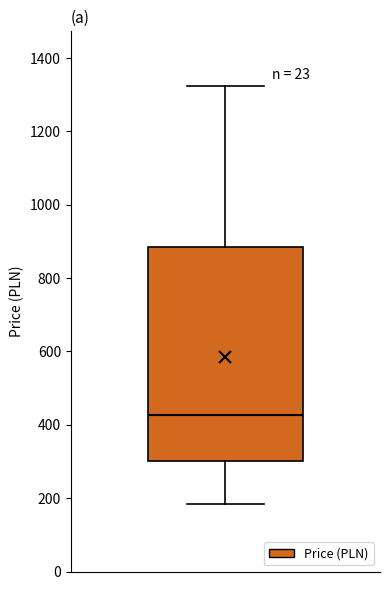

Read this box plot against the y-axis: the position of the median line, the range covered by the box, and the ends of both whiskers. The values are not printed on the chart, so give them approximately, as read against the axis.

median 420, box 300 to 880, whiskers 180 to 1320